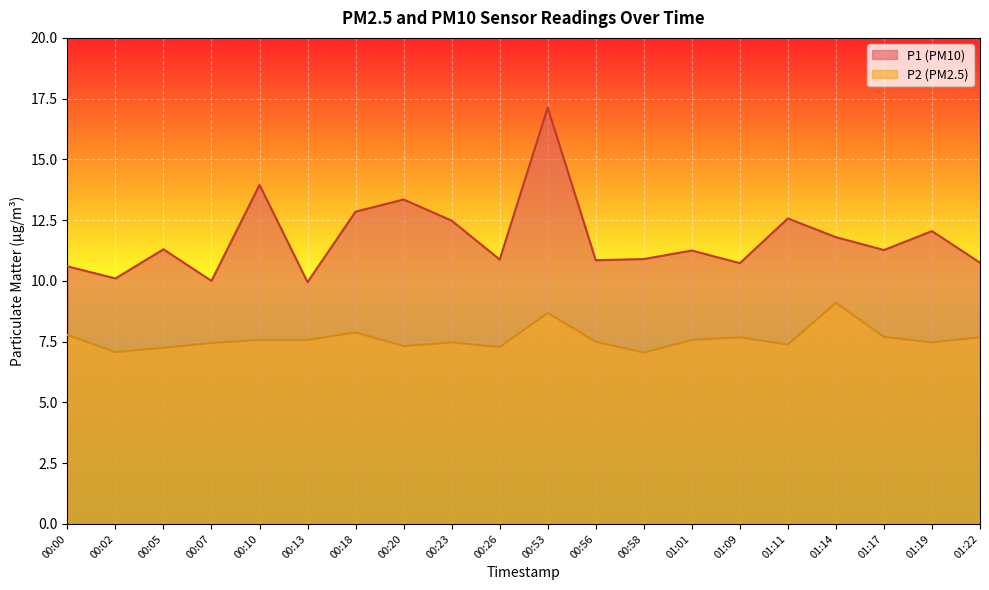

What is the minimum value shown in the chart?

7.0